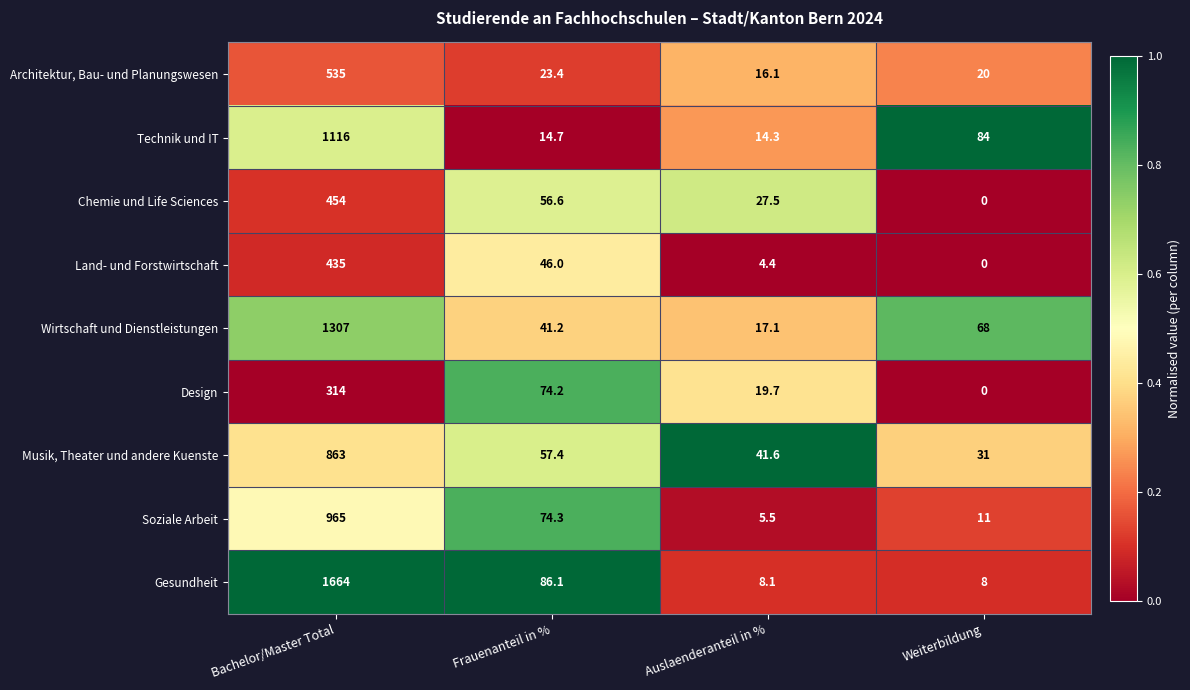

At how many categories does at least one series exceed 0?

4